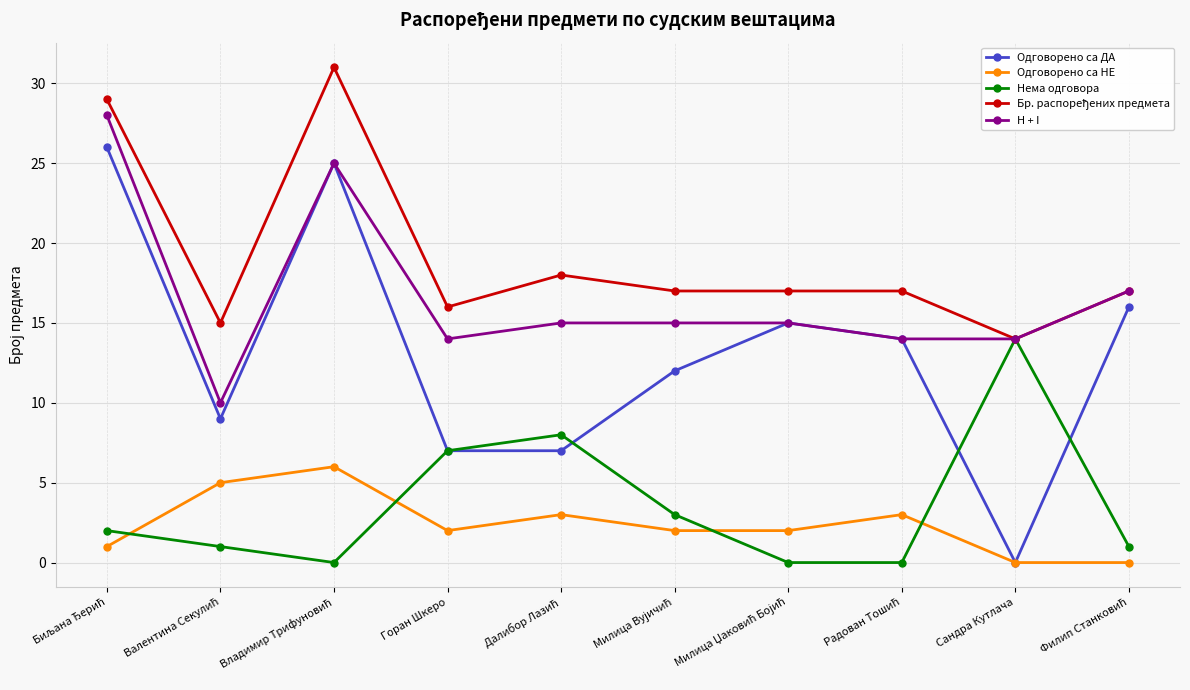

True or false: H + I and Одговорено са НЕ intersect in this chart.

False